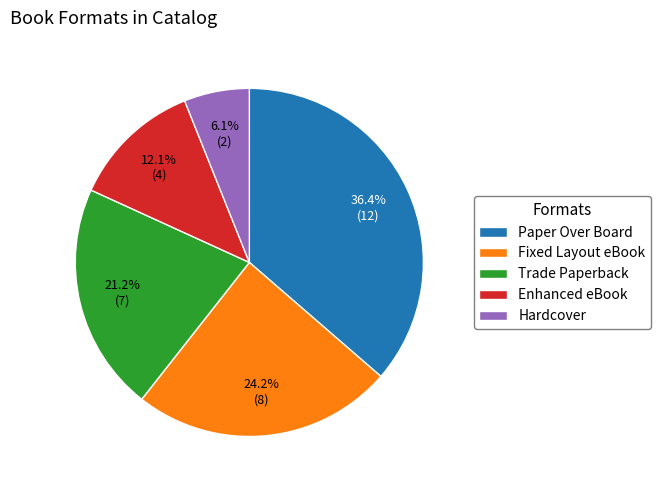

To the nearest percent, what percentage of the pie is Fixed Layout eBook?

24%